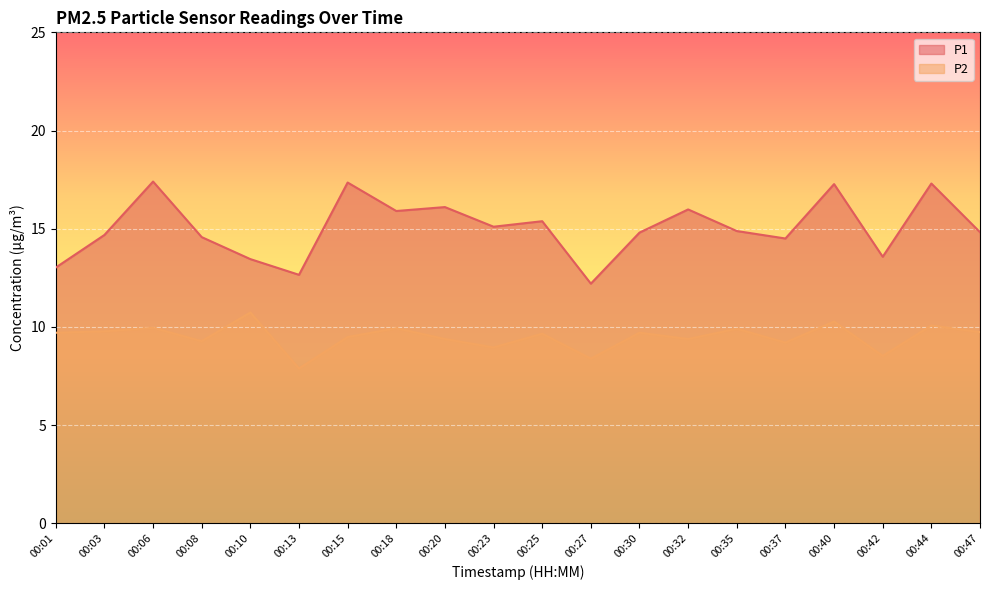

Reading right to left, transcribe all the data shown in this chart.

P1: 14.8	17.3	13.6	17.3	14.5	14.9	16.0	14.8	12.2	15.4	15.1	16.1	15.9	17.4	12.7	13.4	14.6	17.4	14.7	13.0
P2: 9.7	10.1	8.5	10.3	9.2	9.9	9.4	9.7	8.4	9.7	8.9	9.4	9.9	9.5	7.9	10.7	9.3	9.9	9.8	9.7